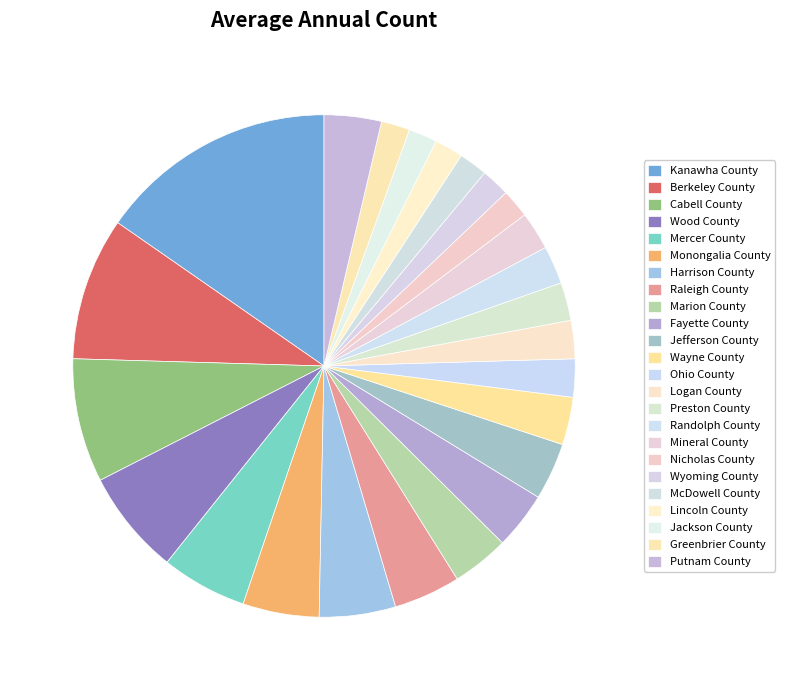

Rank the categories by value from highest to lowest.

Kanawha County, Berkeley County, Cabell County, Wood County, Mercer County, Monongalia County, Harrison County, Raleigh County, Marion County, Fayette County, Jefferson County, Putnam County, Wayne County, Ohio County, Logan County, Preston County, Randolph County, Mineral County, Nicholas County, Wyoming County, McDowell County, Lincoln County, Jackson County, Greenbrier County